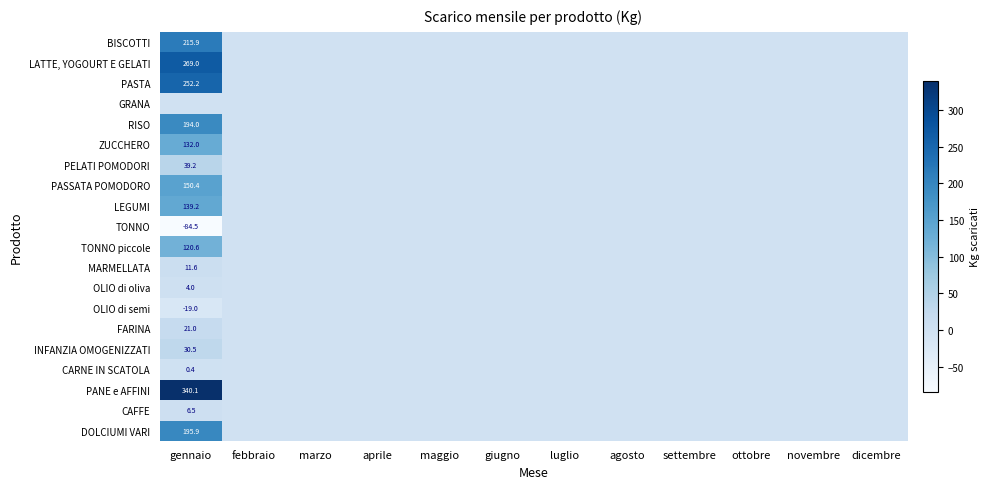

Count the number of categories in the chart.

12